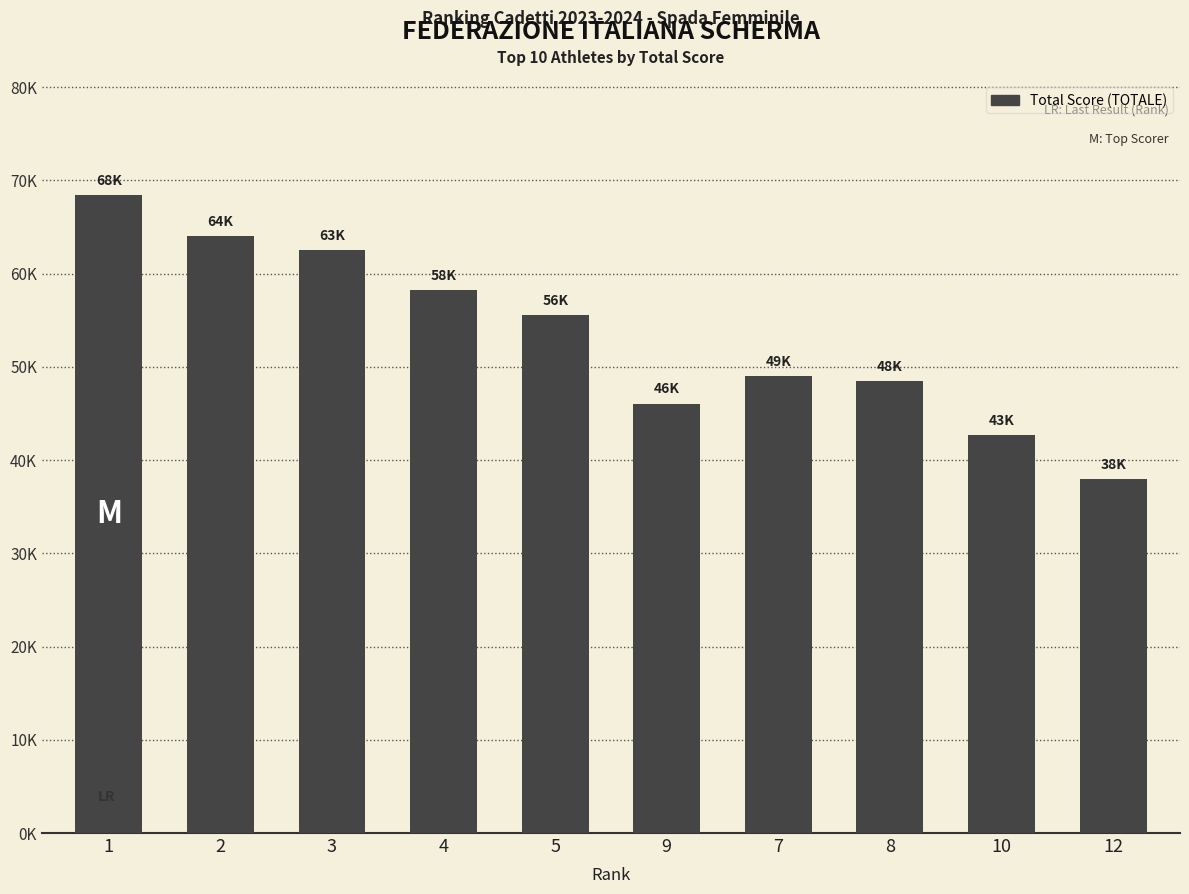

What is the difference between the maximum and second lowest values?

25744.2